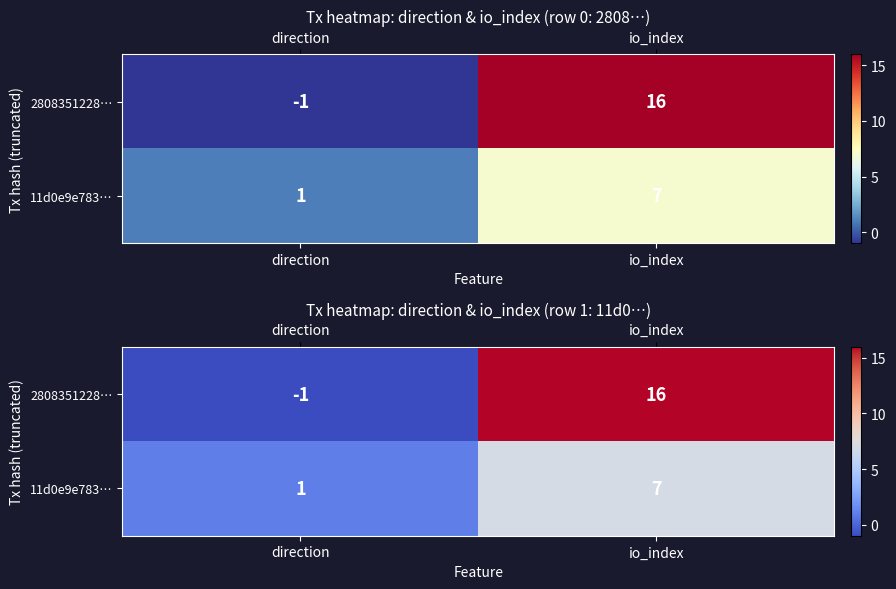

How many negative values does the row_0 series have?

1